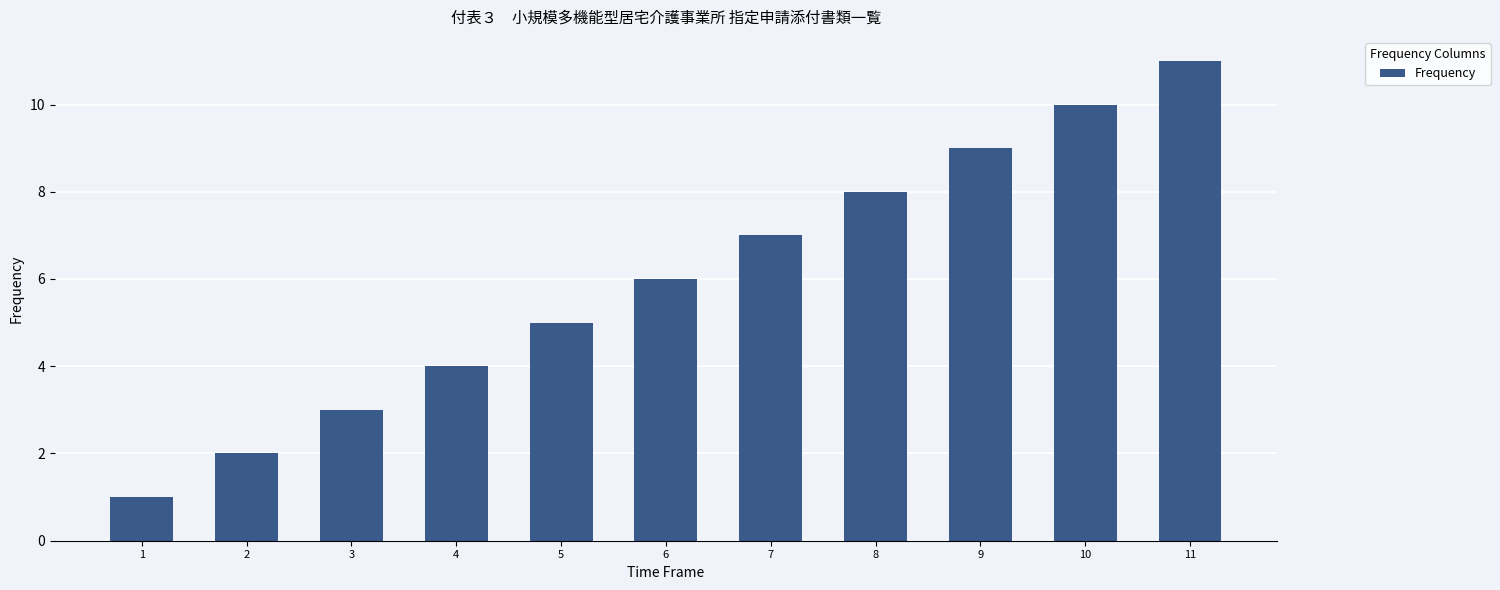

How many data points does each series have?

11